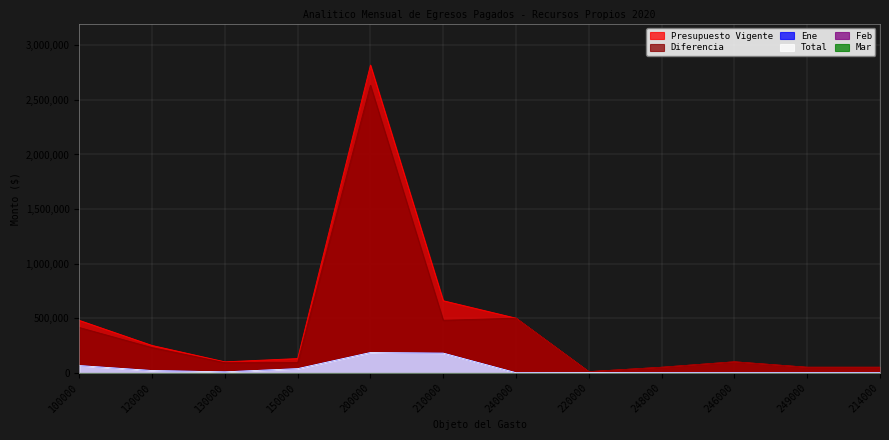

What is the label of the 2nd point from the left?

120000